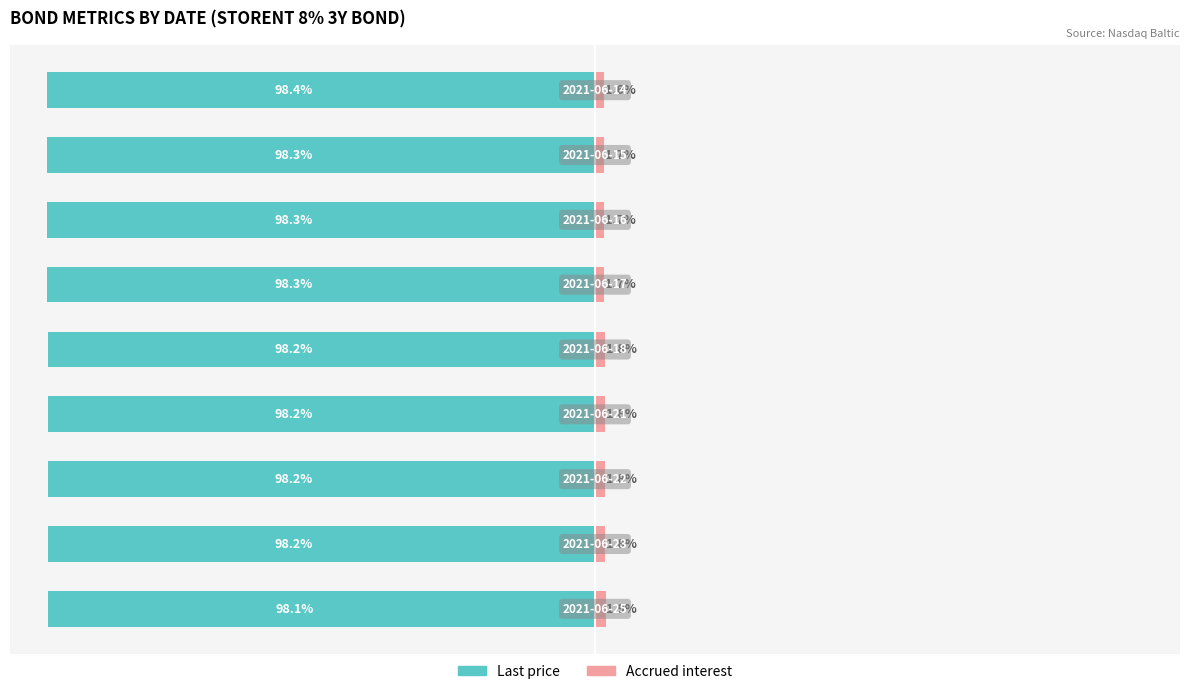

What is the smallest value displayed?

-98.4